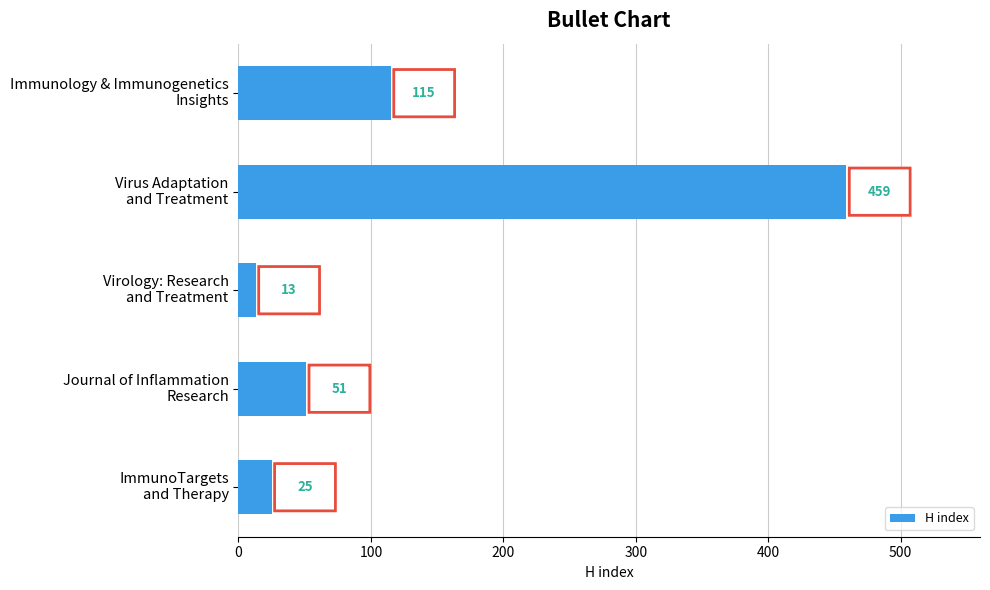

Rank the categories by value from lowest to highest.

Virology: Research
and Treatment, ImmunoTargets
and Therapy, Journal of Inflammation
Research, Immunology & Immunogenetics
Insights, Virus Adaptation
and Treatment